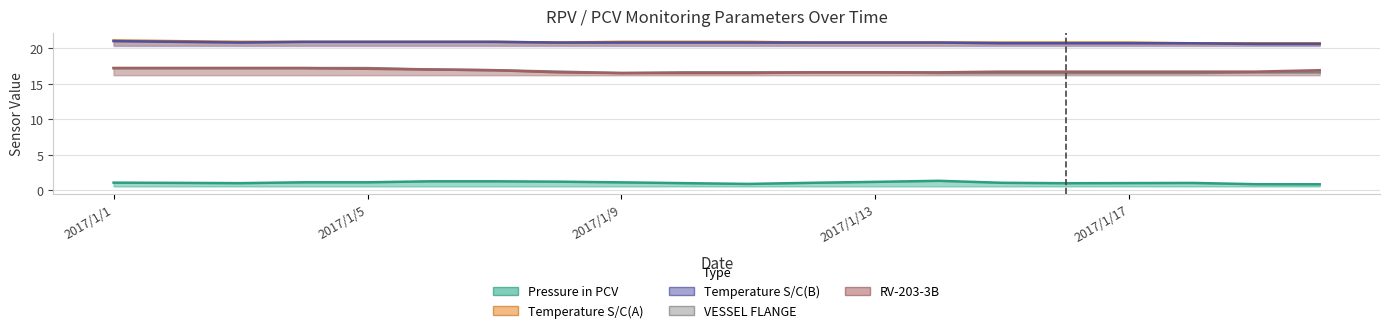

True or false: Temperature S/C(B) has a value of 20.8 at 2017/1/11.

True